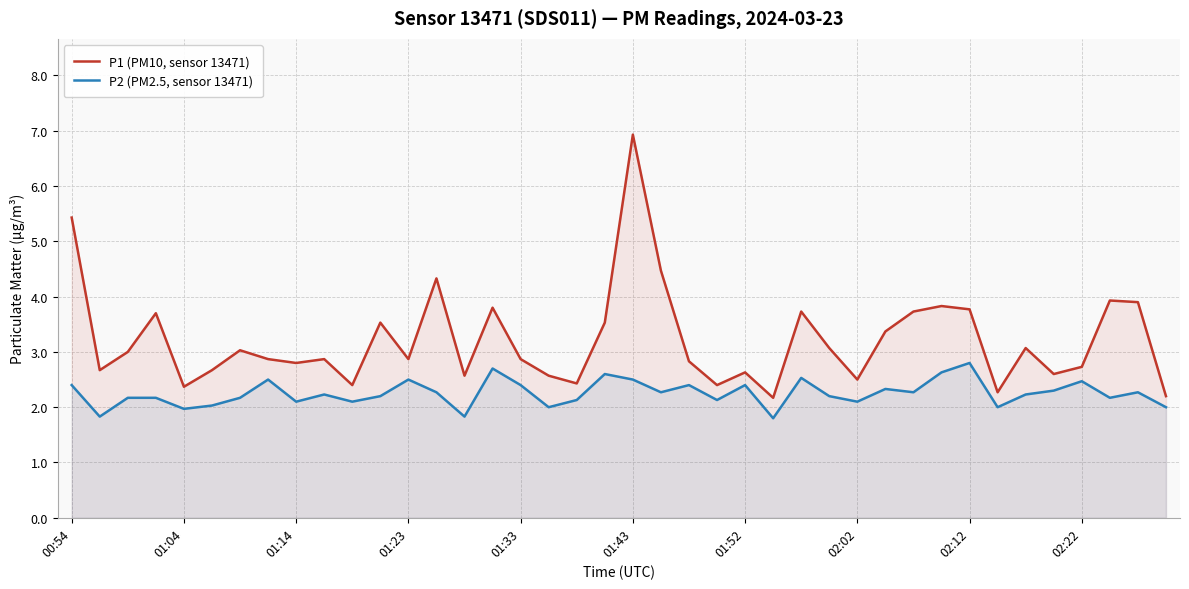

Rank the series by their maximum value, from lowest to highest.

P2 (PM2.5, sensor 13471), P1 (PM10, sensor 13471)